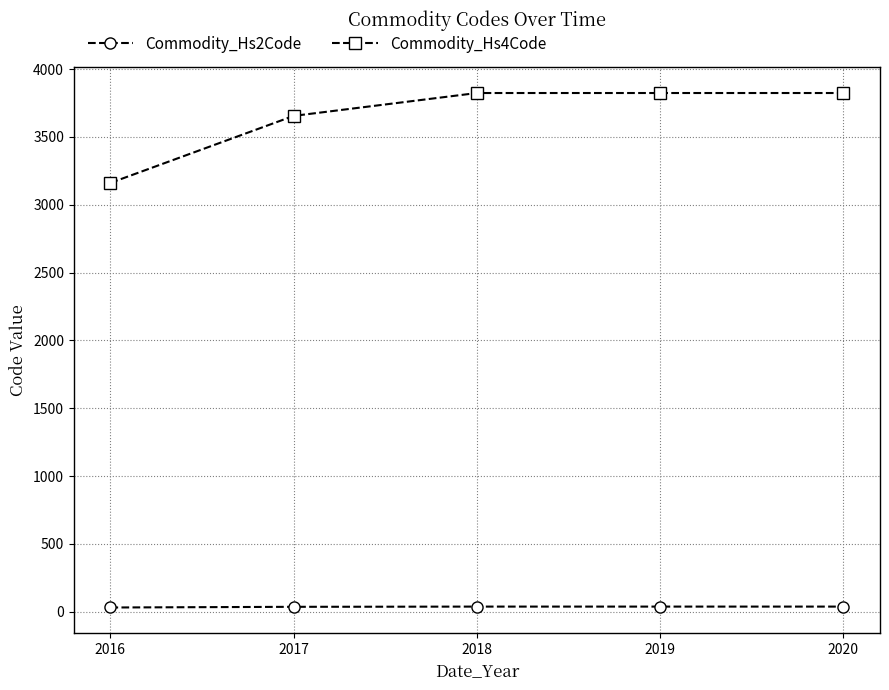

True or false: Commodity_Hs2Code has more than 2 points higher than both neighbors.

False